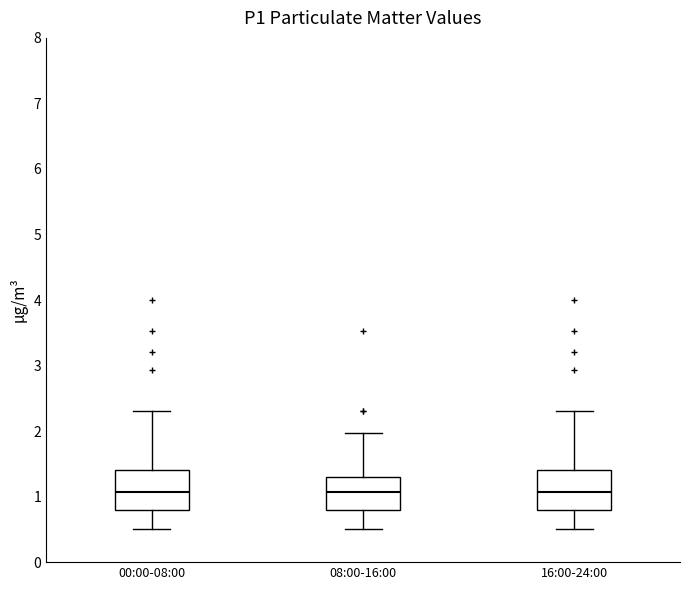

Reading left to right, read every box against the y-axis: the position of its median line, the range the box covers, and the ends of its whiskers. The values are not printed on the chart, so give them approximately, as read against the axis.

00:00-08:00: median 1.1, box 0.8 to 1.4, whiskers 0.5 to 2.3
08:00-16:00: median 1.1, box 0.8 to 1.3, whiskers 0.5 to 2.0
16:00-24:00: median 1.1, box 0.8 to 1.4, whiskers 0.5 to 2.3